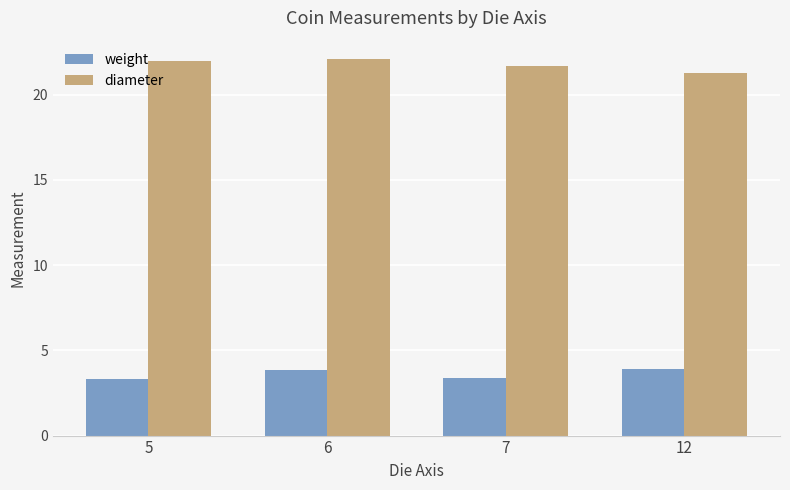

What is the lowest value of the diameter series?

21.3